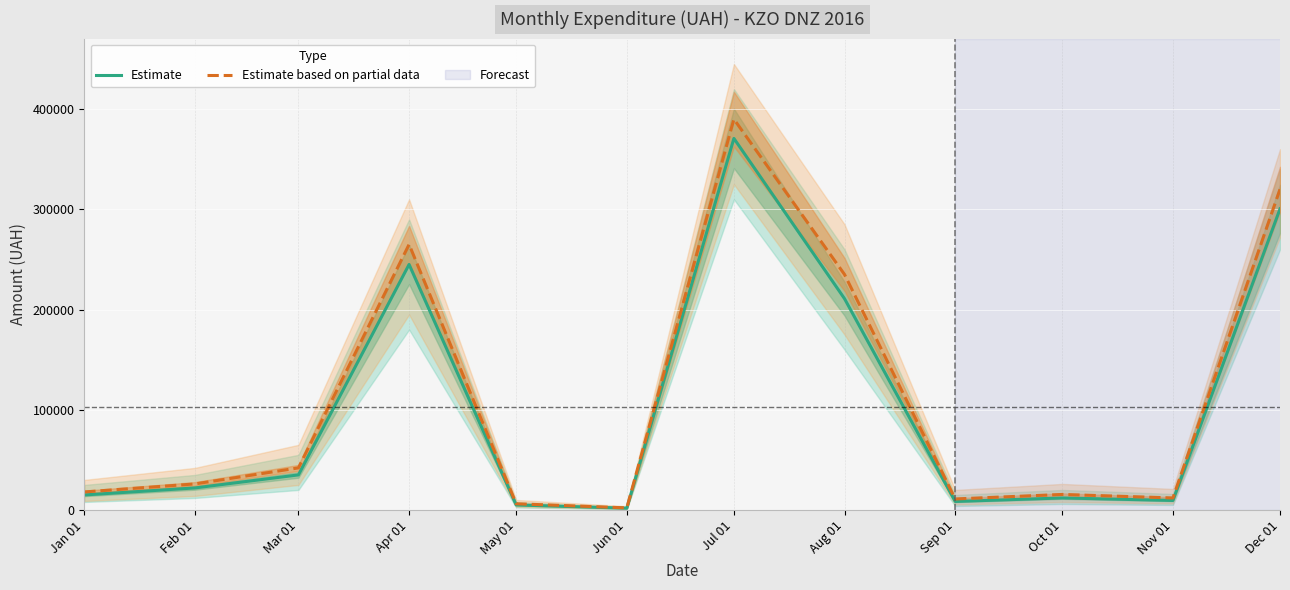

Is it true that Estimate equals 336952 at Aug 01?

False